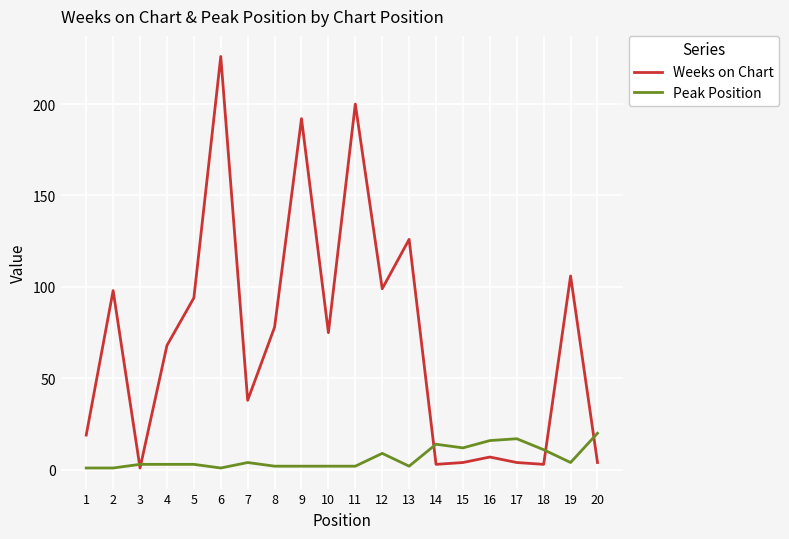

What is the maximum value shown in the chart?

226